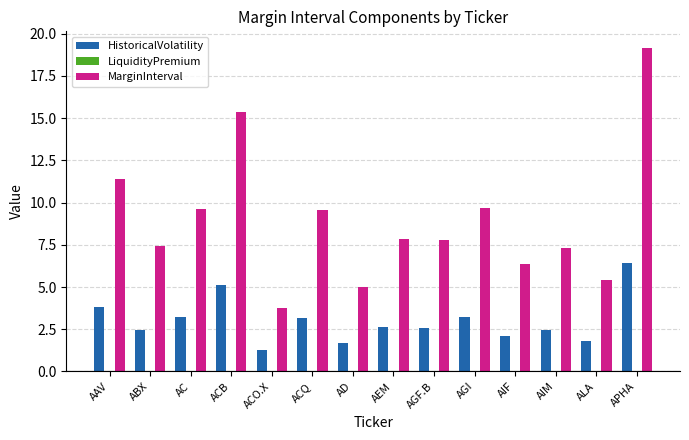

Read the HistoricalVolatility value at AIM.

2.4